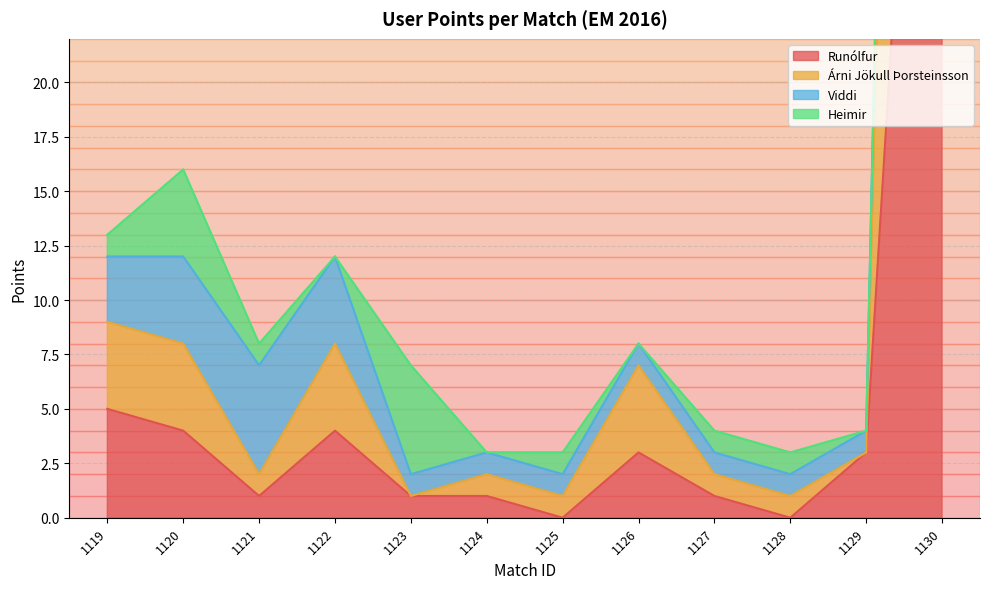

Does the chart have visible grid lines?

Yes